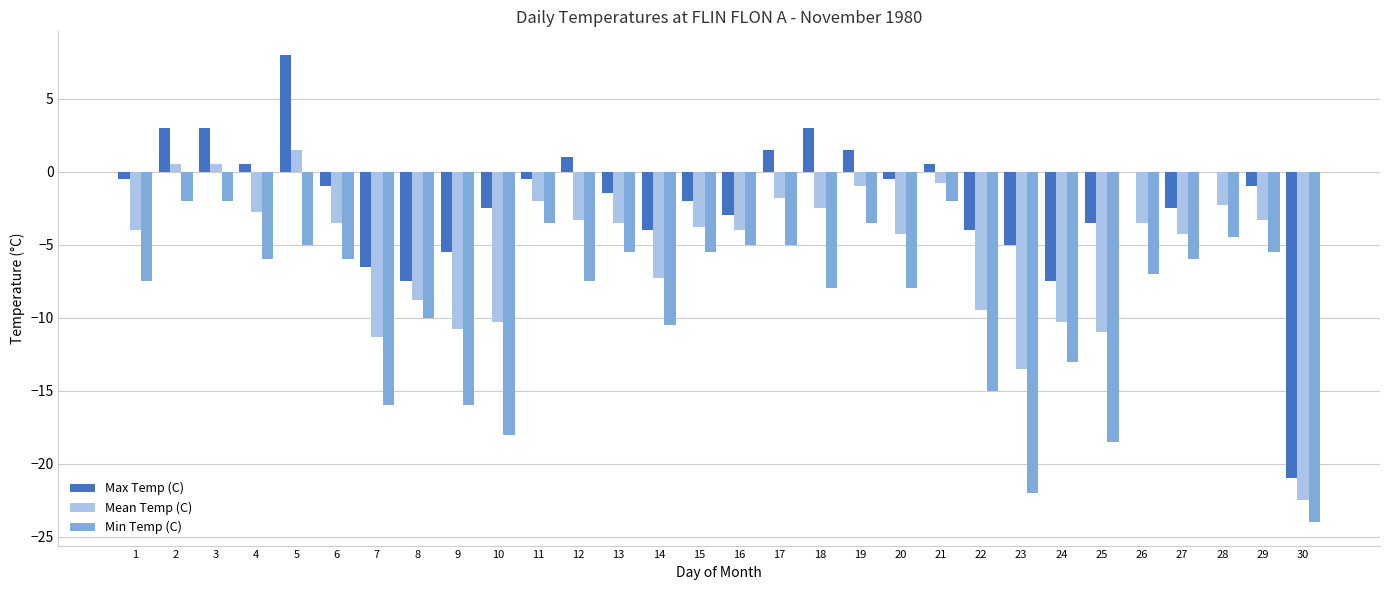

What is the highest value of the Max Temp (C) series?

8.0